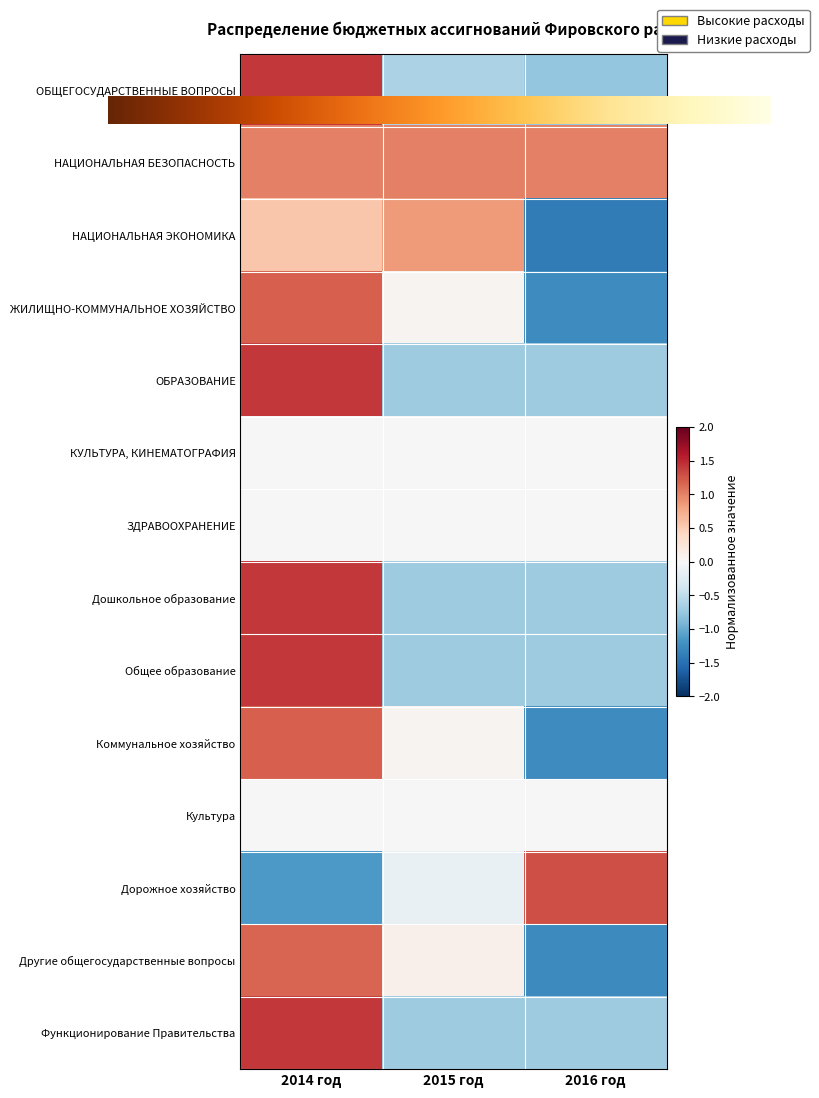

At which category is the sum across all series the highest?

2014 год